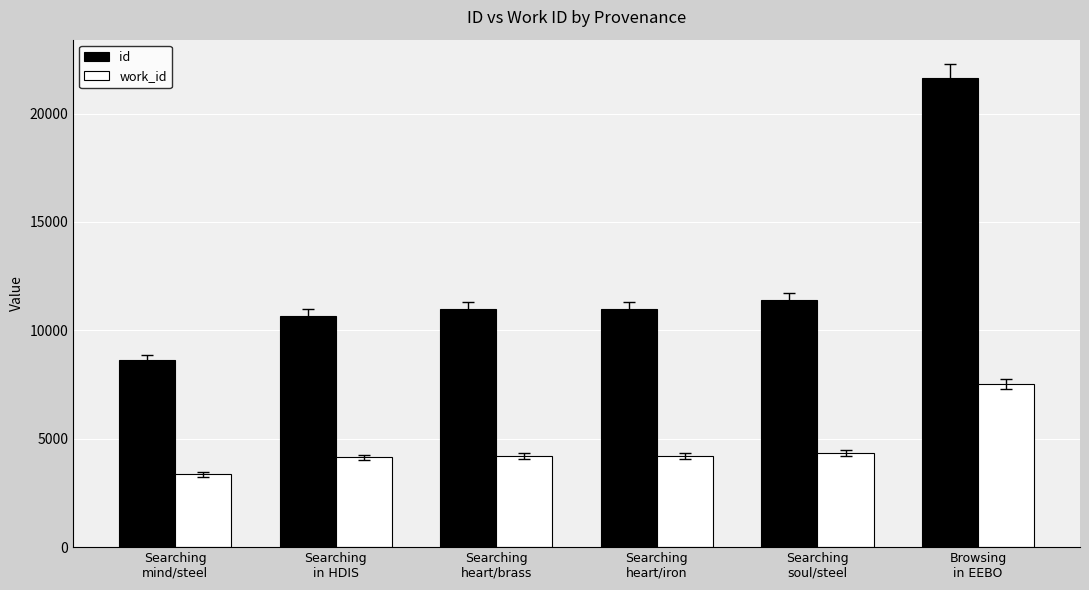

How many data points in id are less than 10973?

3